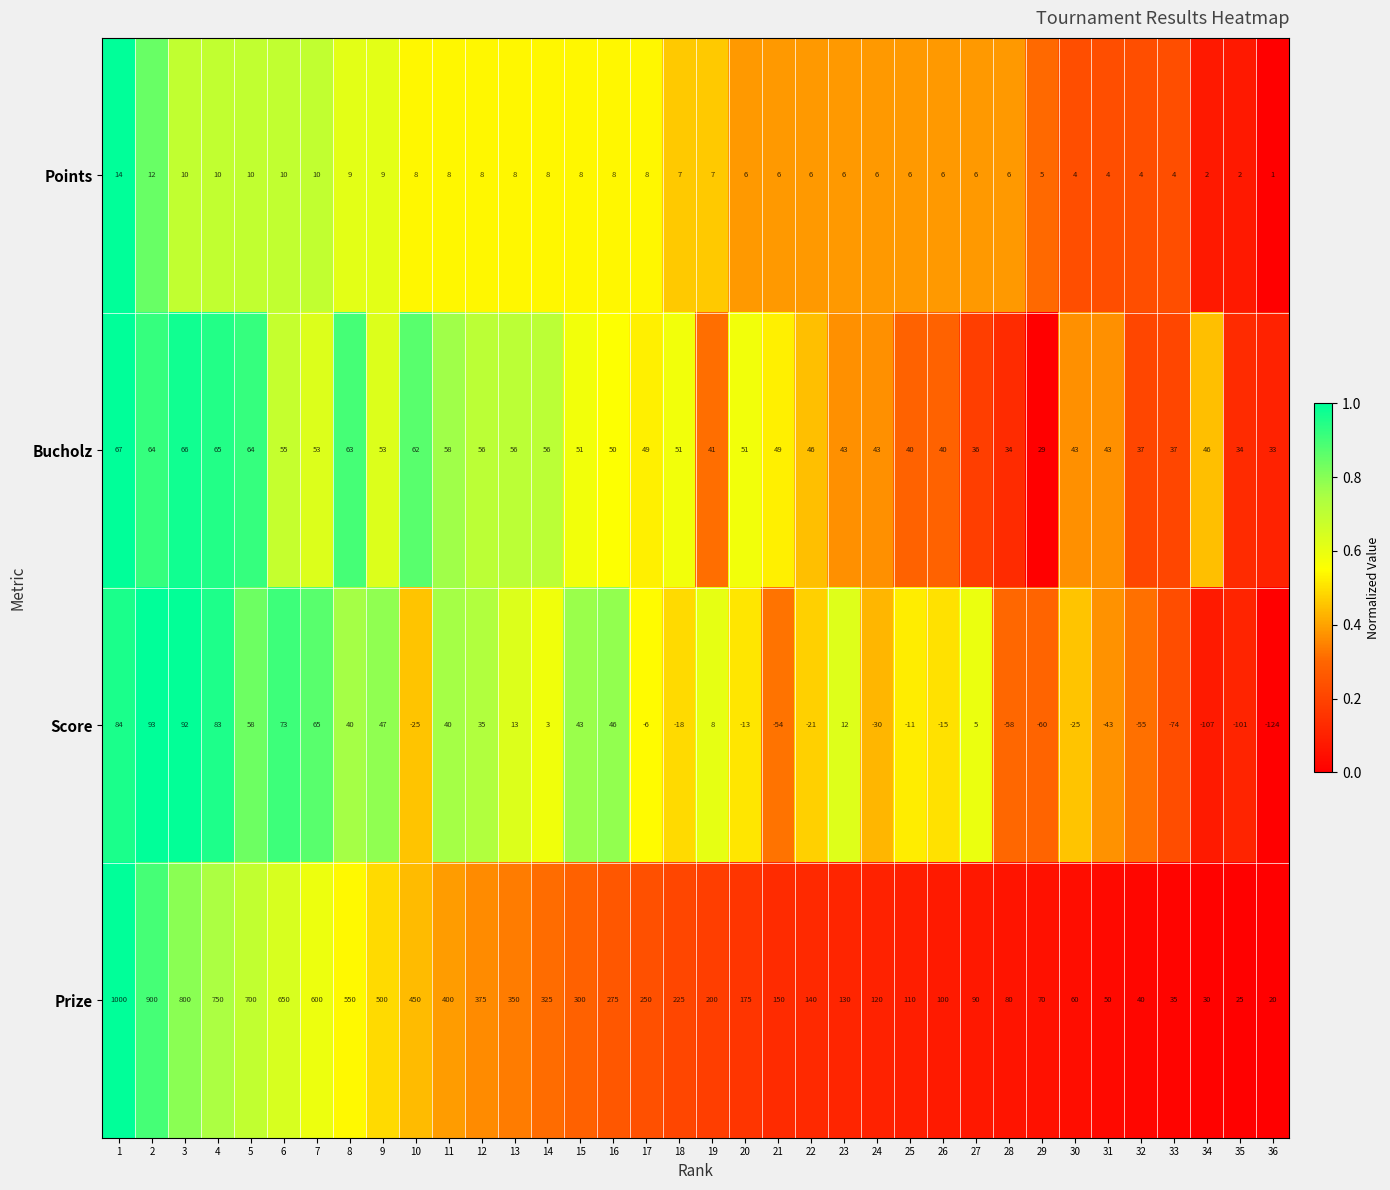

Count the number of categories in the chart.

36